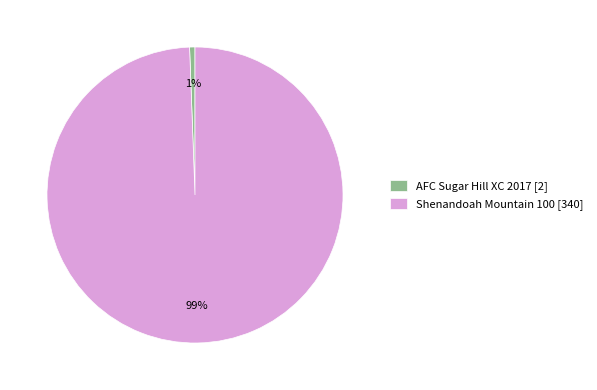

Does any single category account for the majority?

Yes